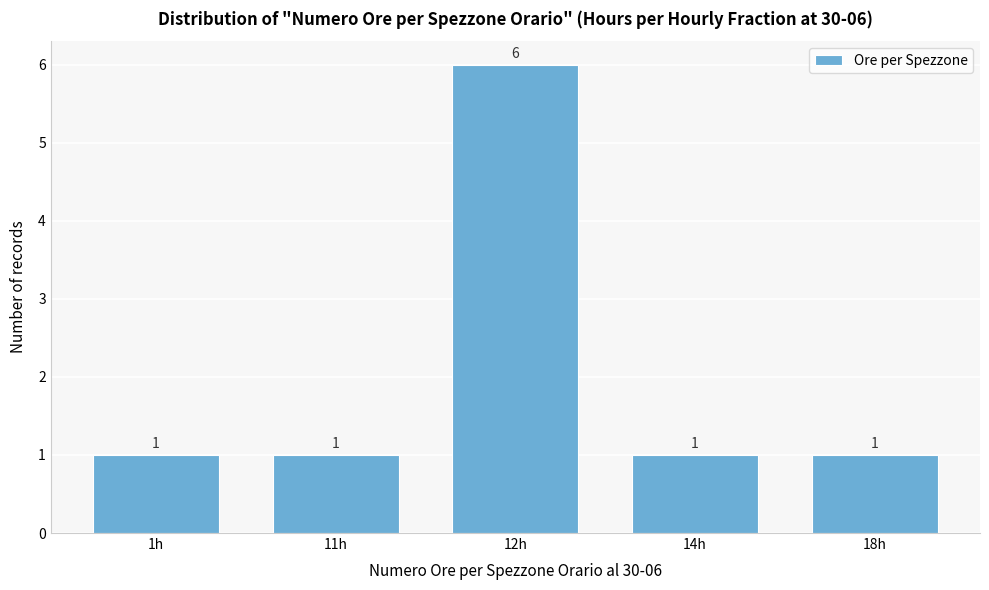

Reading left to right, transcribe all the data shown in this chart.

1h=1	11h=1	12h=6	14h=1	18h=1